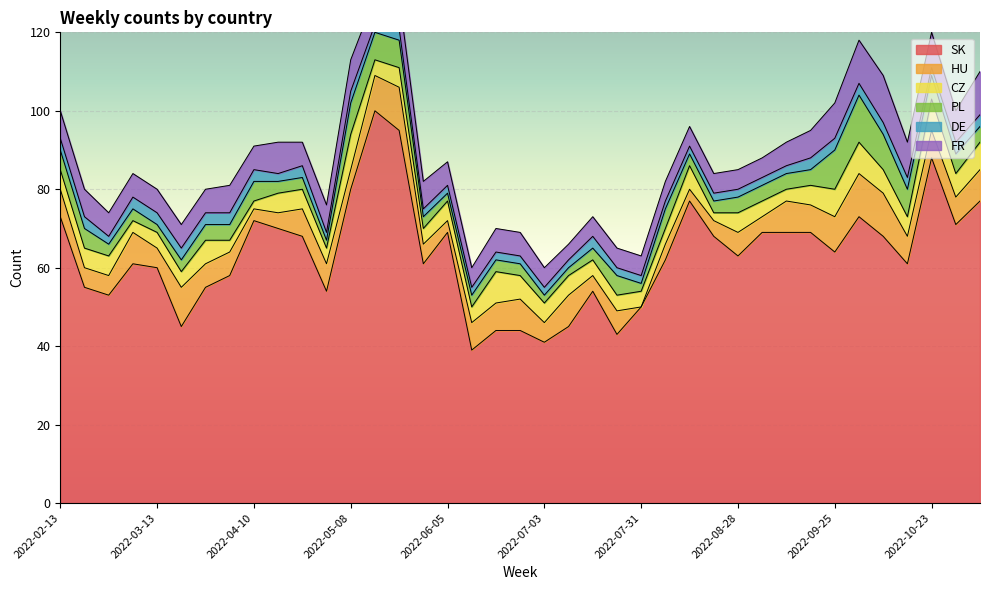

Which series has the largest total across all categories?

SK